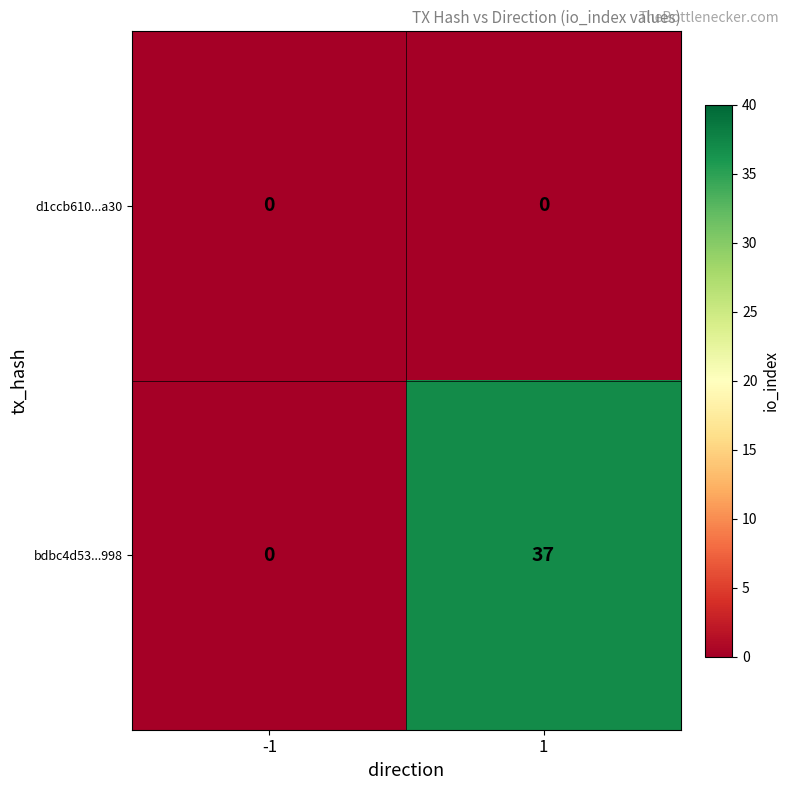

Which series changed the most between -1 and 1?

bdbc4d53...998